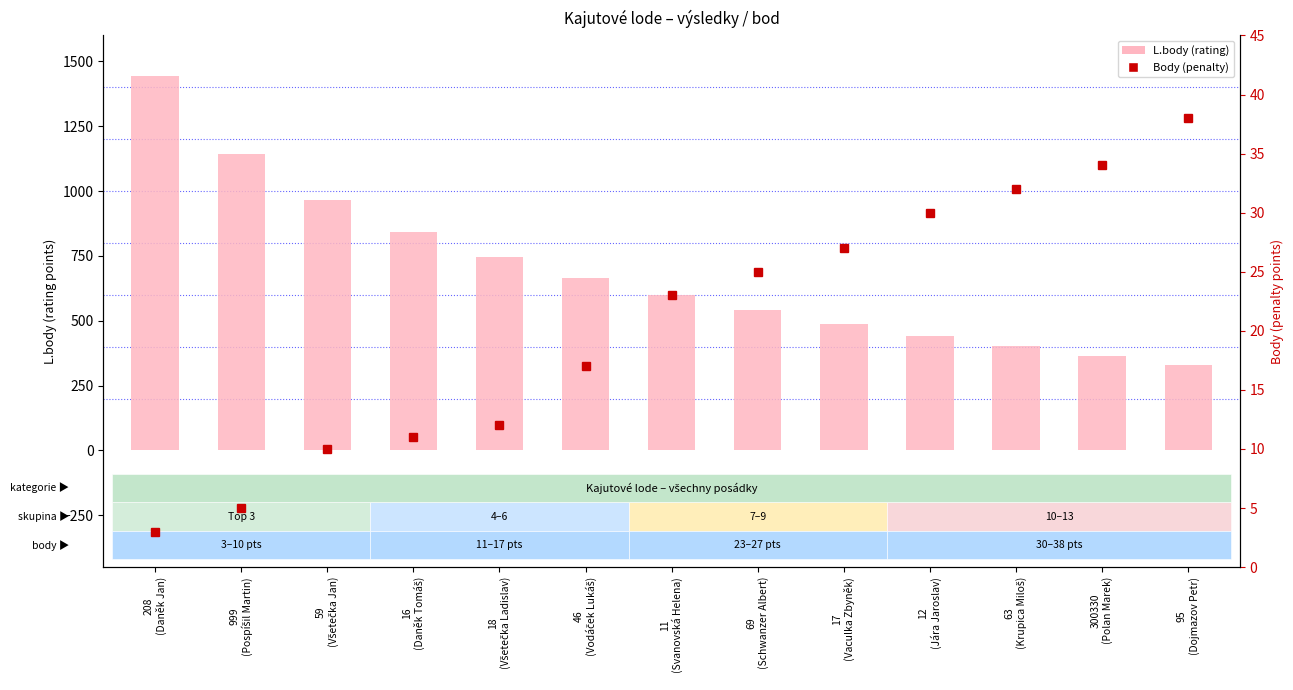

How many values in the L.body series exceed 598?

6